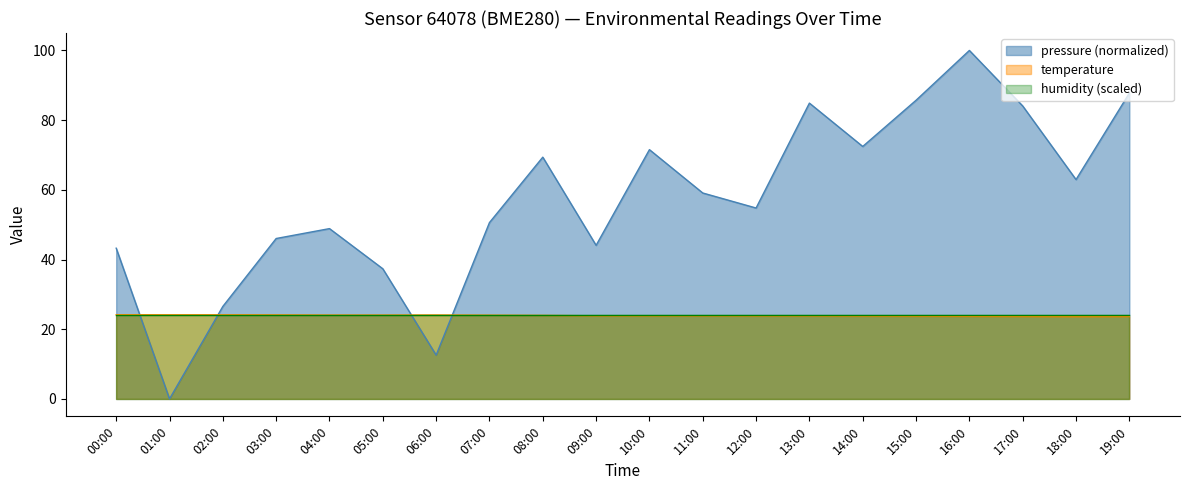

What is the sum of all pressure values?

1141.9